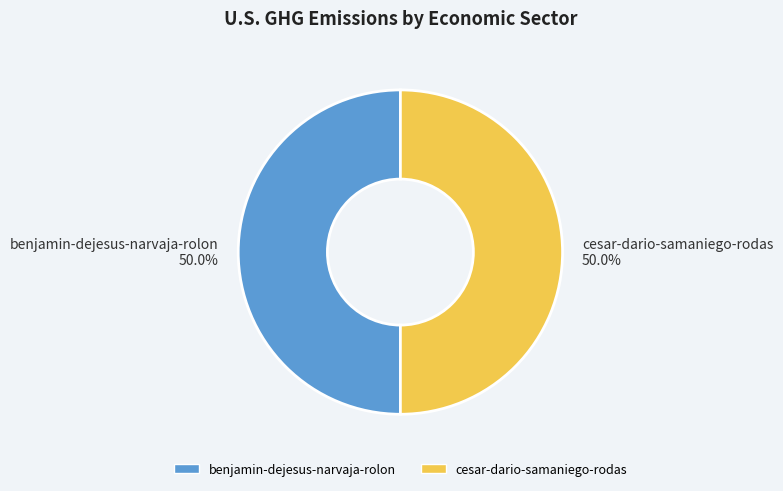

Is it true that cesar-dario-samaniego-rodas is 50% of the pie?

True